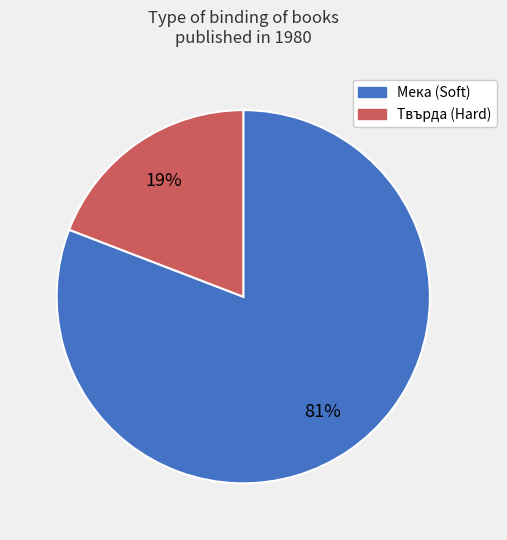

Does any single category account for the majority?

Yes